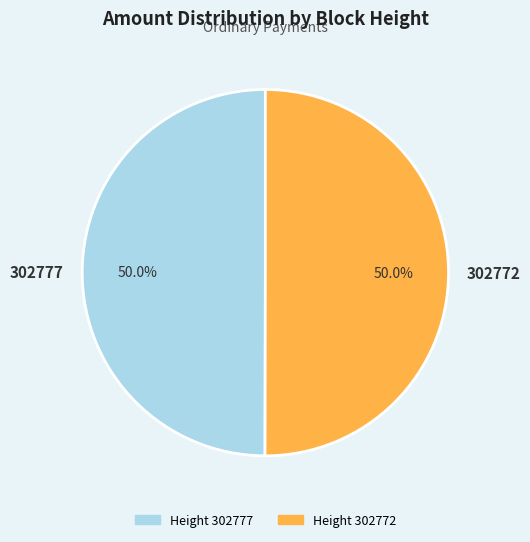

True or false: 302777 accounts for 60% of the total.

False